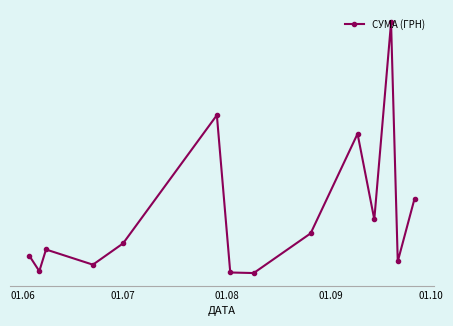

Reading right to left, list all the values displayed in this chart.

9277.4	1565.0	30993.8	6740.5	17282.6	5024.5	135.0	204.2	19575.9	3785.0	1166.0	3035.0	366.0	2274.0